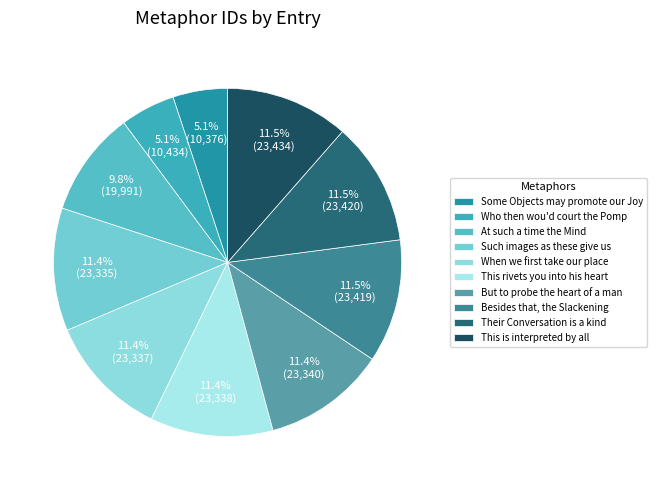

To the nearest percent, what is the combined percentage of Besides that, the Slackening and But to probe the heart of a man?

23%